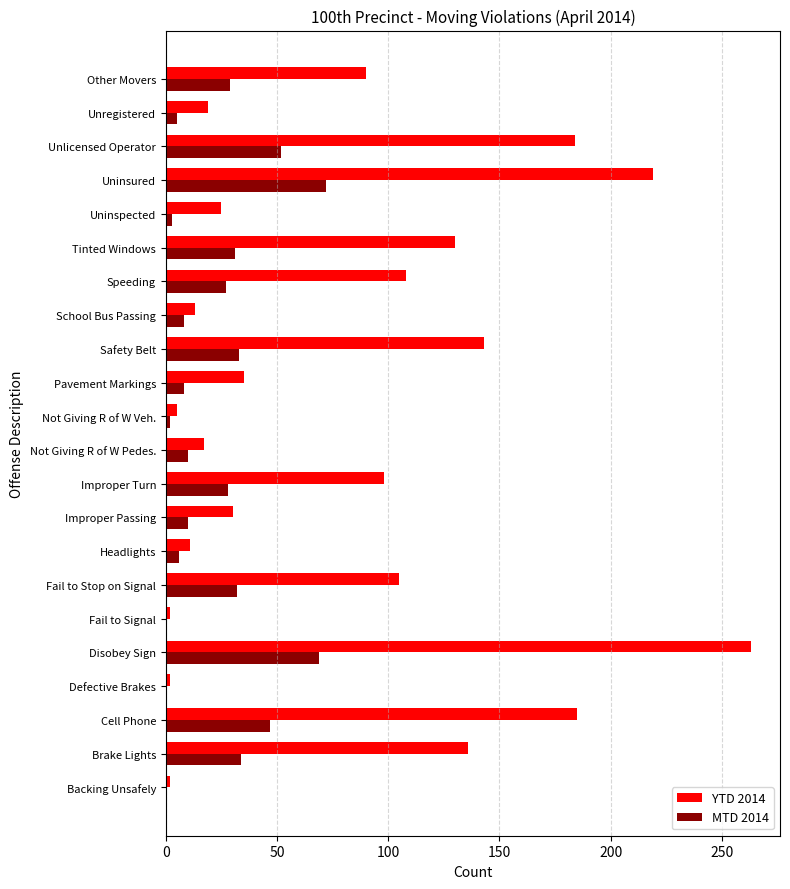

Between Cell Phone and School Bus Passing, which series saw the biggest shift?

YTD 2014